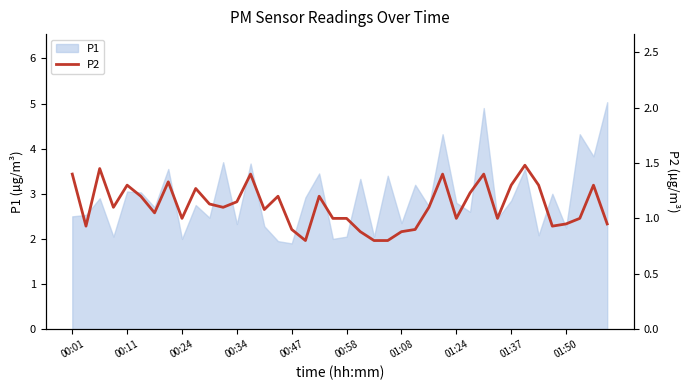

The value of P1 at 01:50 is 1.2. True or false?

False